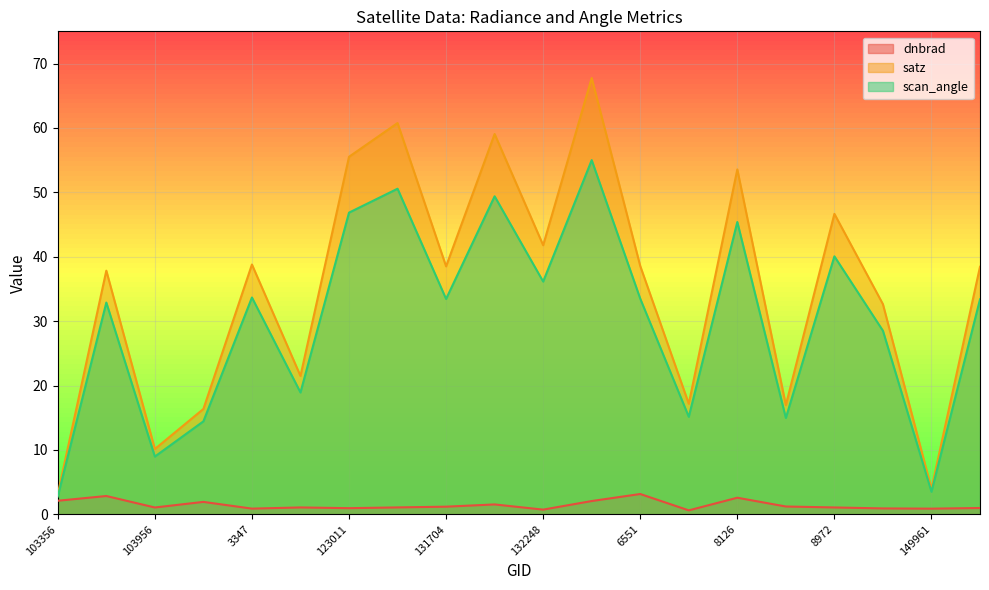

True or false: scan_angle and dnbrad intersect in this chart.

False